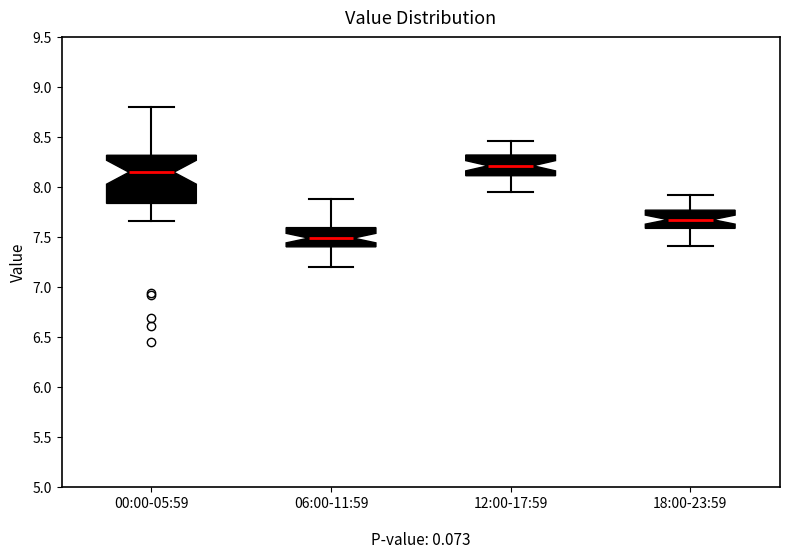

Reading left to right, read every box against the y-axis: the position of its median line, the range the box covers, and the ends of its whiskers. The values are not printed on the chart, so give them approximately, as read against the axis.

00:00-05:59: median 8.15, box 7.85 to 8.30, whiskers 7.65 to 8.80
06:00-11:59: median 7.50, box 7.40 to 7.60, whiskers 7.20 to 7.90
12:00-17:59: median 8.20, box 8.10 to 8.30, whiskers 7.95 to 8.45
18:00-23:59: median 7.70, box 7.60 to 7.75, whiskers 7.40 to 7.90